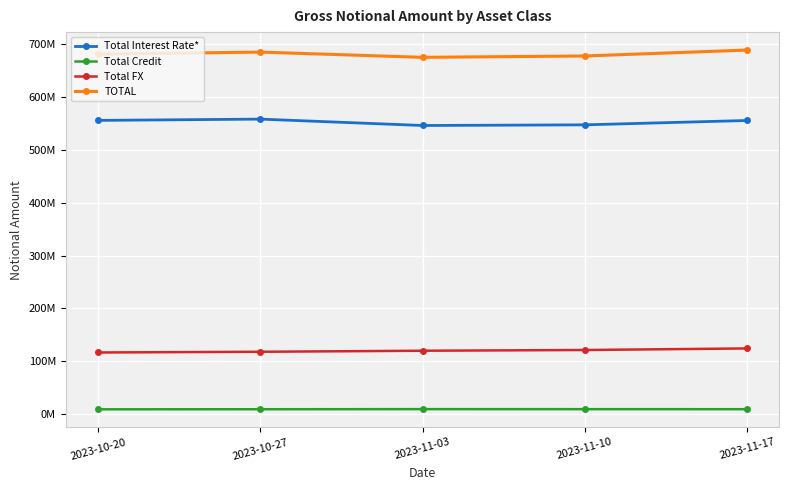

What is the sum of the Total Credit values at 2023-11-03 and 2023-11-10?

18425925